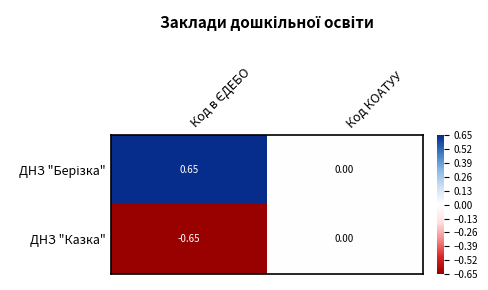

Count the number of data series in this chart.

2